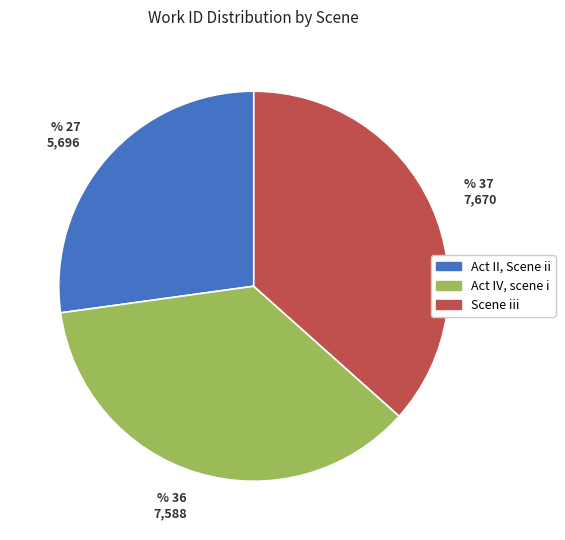

Is there any slice that represents more than half of the pie?

No